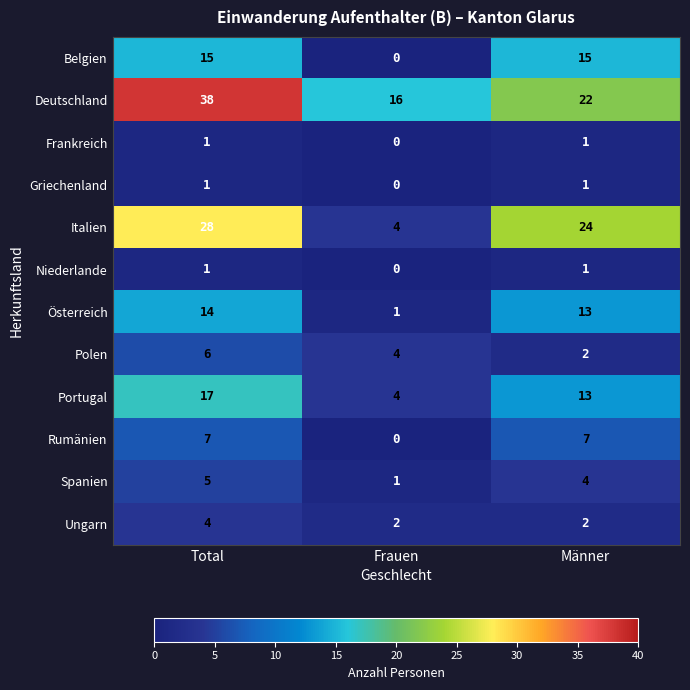

What is the spread (max minus min) of values at Total?

37